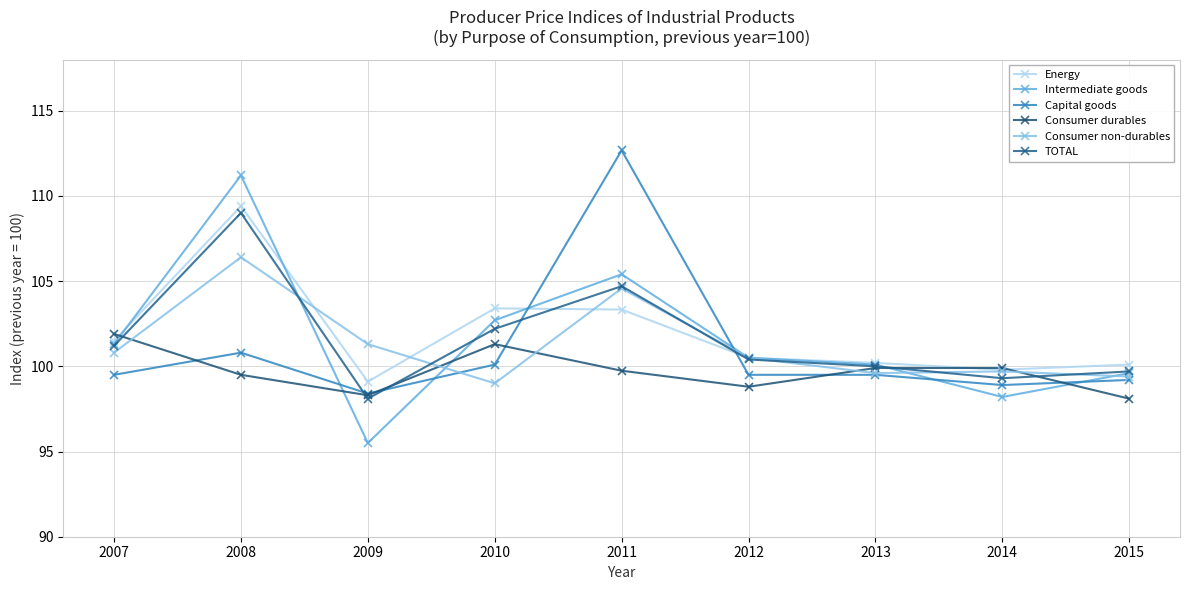

Which series has the largest total across all categories?

Energy